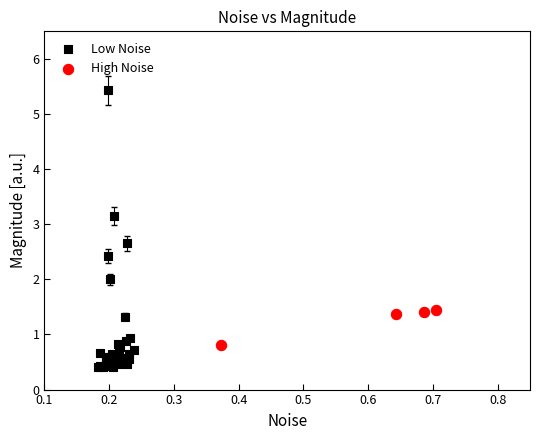

Which series reaches the minimum Y coordinate?

Low Noise